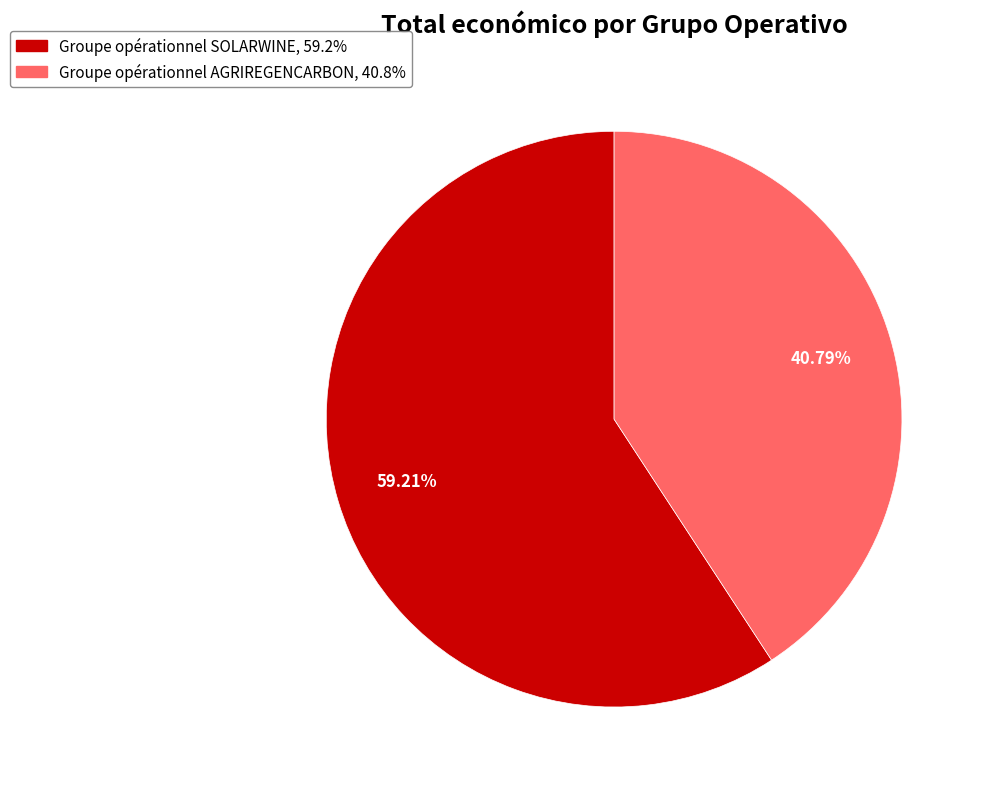

The Groupe opérationnel SOLARWINE slice represents 68% of the pie. True or false?

False